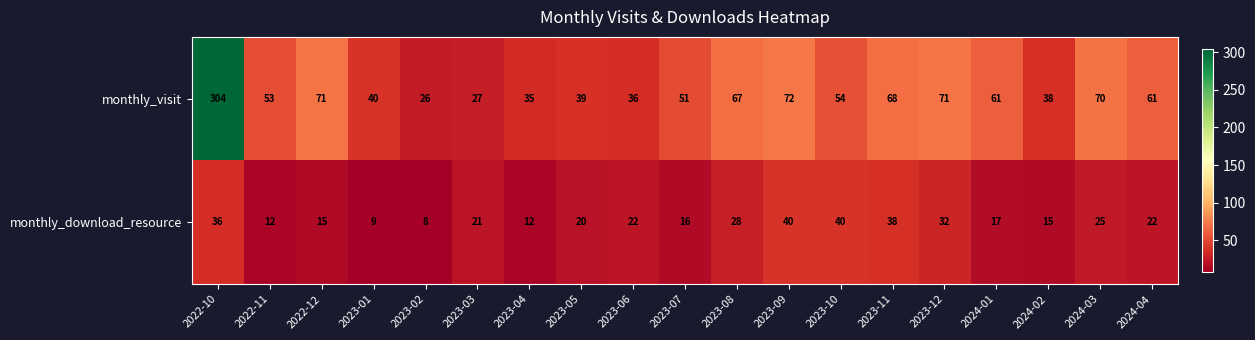

What is the greatest value displayed?

304